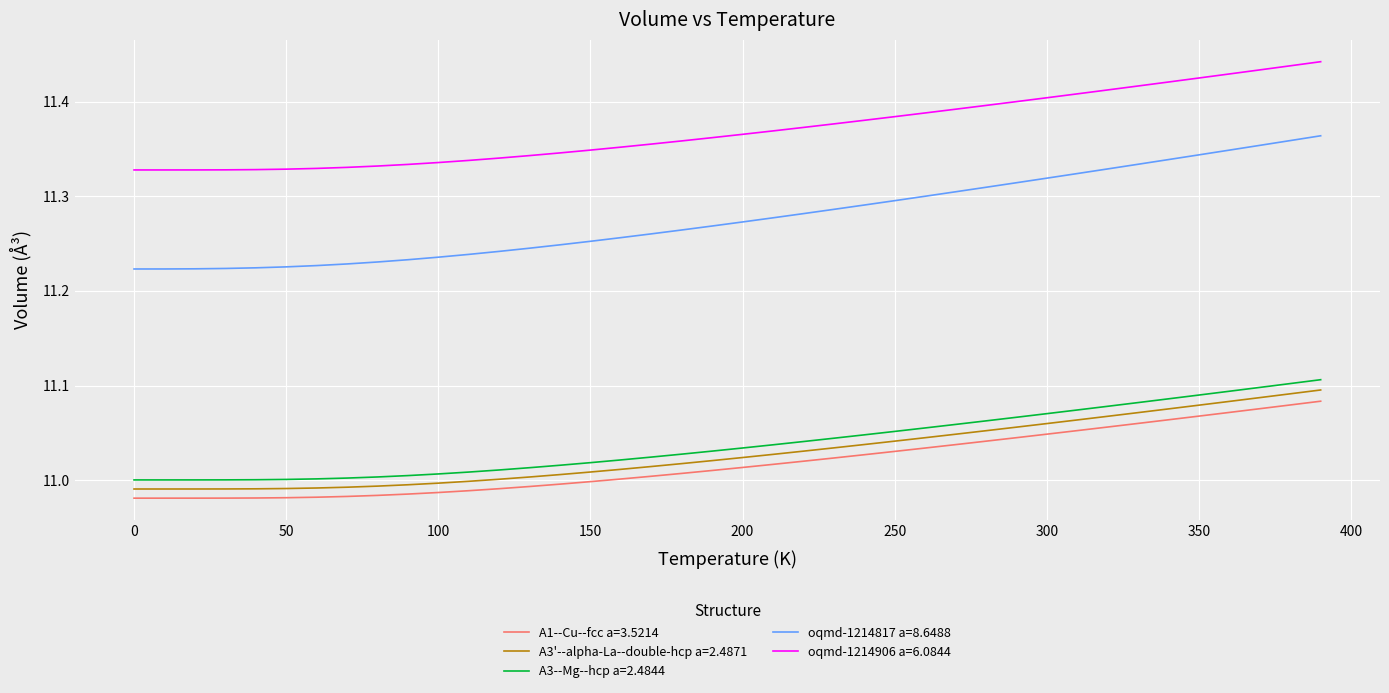

Which series has the largest range (max minus min)?

oqmd-1214817 a=8.6488